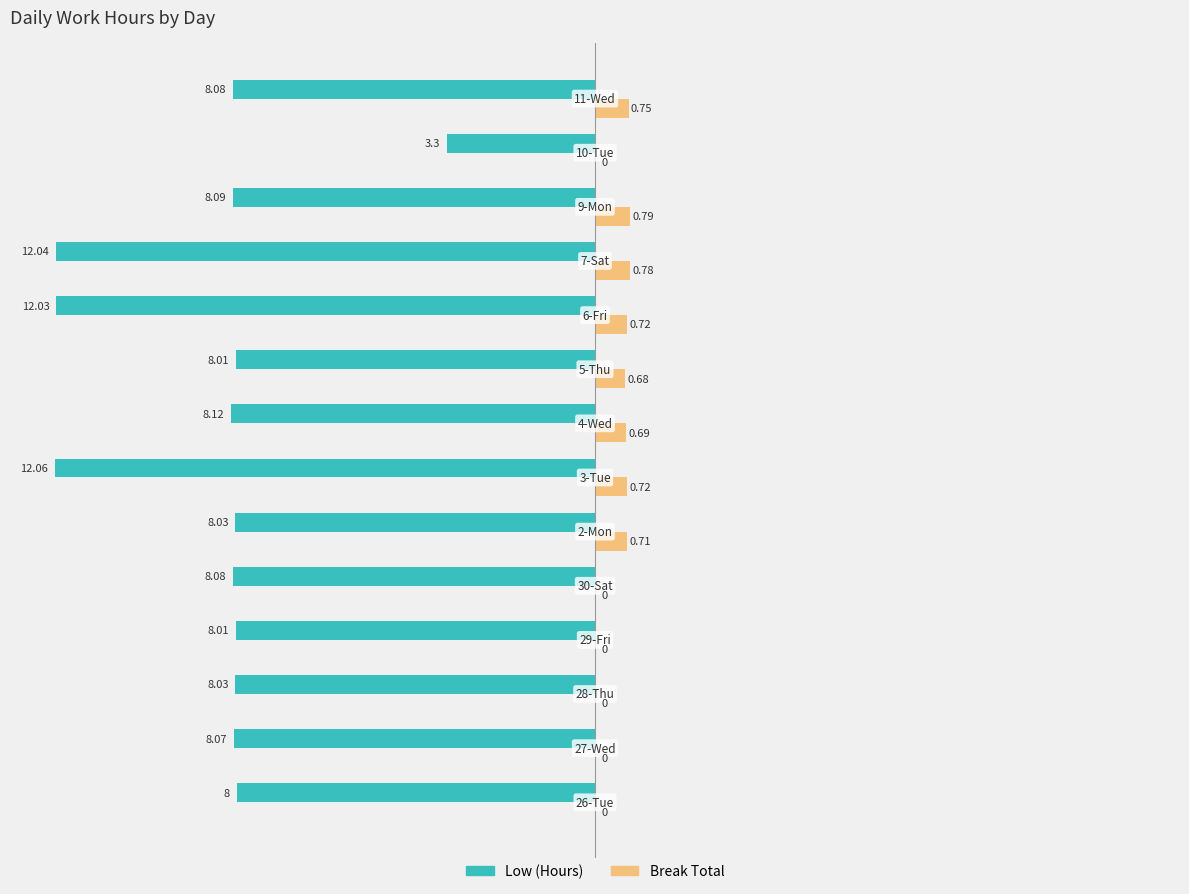

Which series has the largest total across all categories?

Break Total